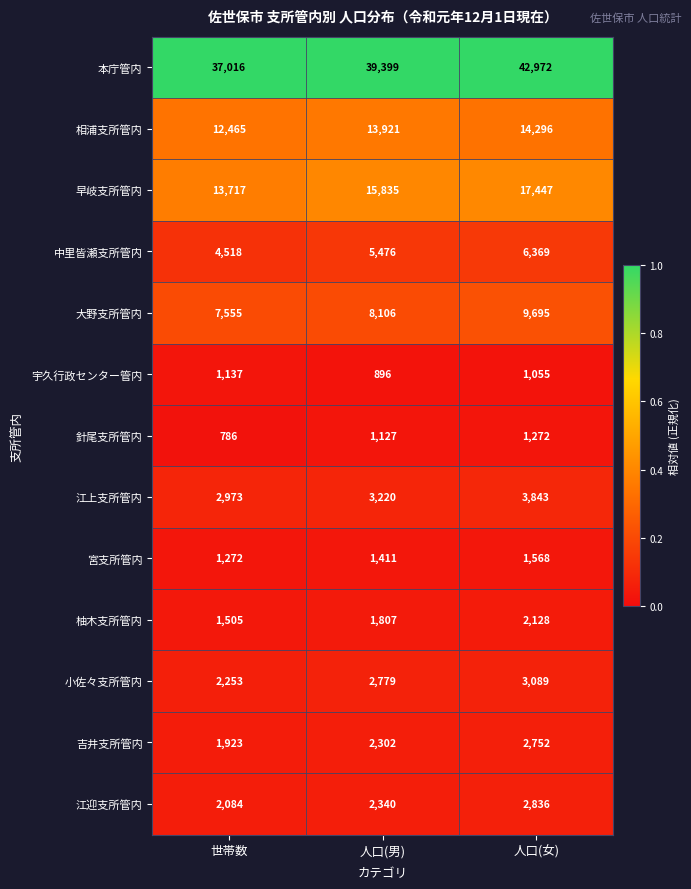

List the labels in order of 宮支所管内 value, smallest first.

世帯数, 人口(男), 人口(女)